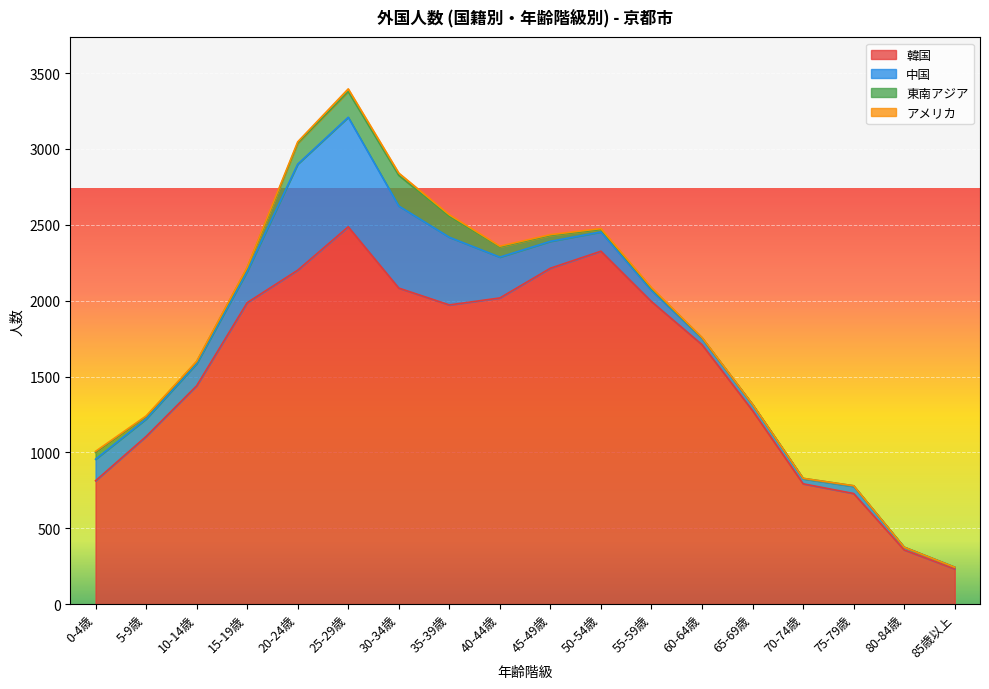

At which label does 中国 reach its minimum?

85歳以上